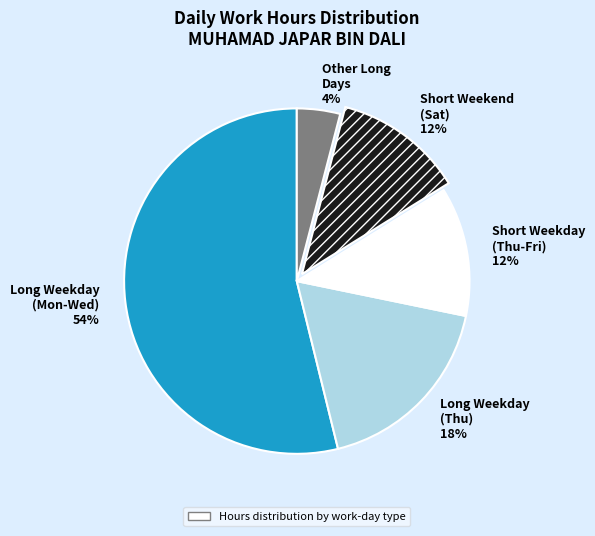

True or false: Short Weekend (Sat) 12% accounts for 23% of the total.

False